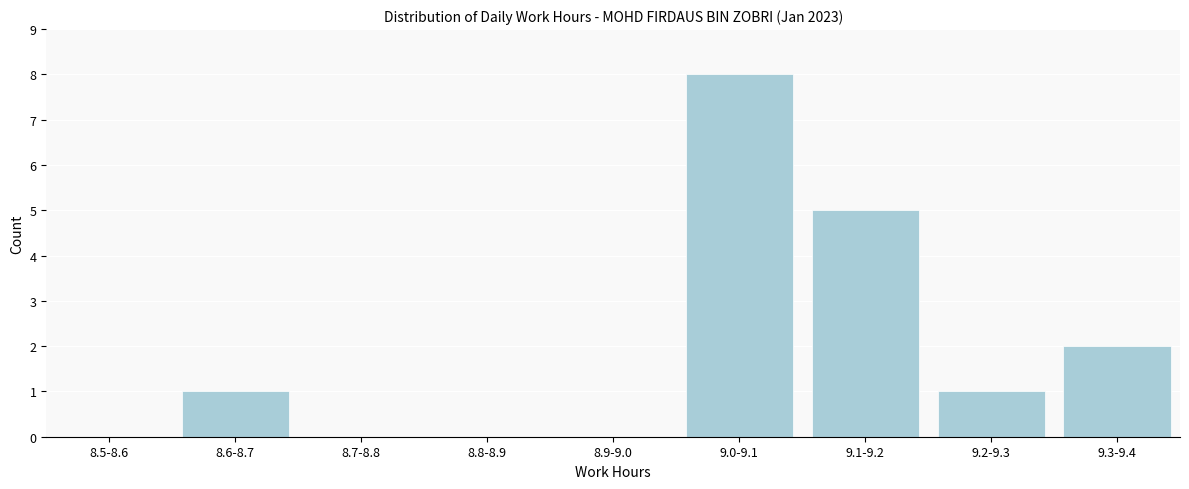

Reading right to left, list all the values displayed in this chart.

9.3-9.4=2	9.2-9.3=1	9.1-9.2=5	9.0-9.1=8	8.9-9.0=0	8.8-8.9=0	8.7-8.8=0	8.6-8.7=1	8.5-8.6=0